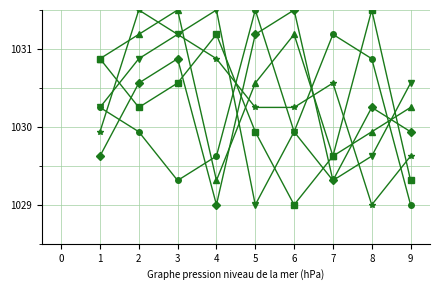

What is the spread (max minus min) of values at 6?

2.5